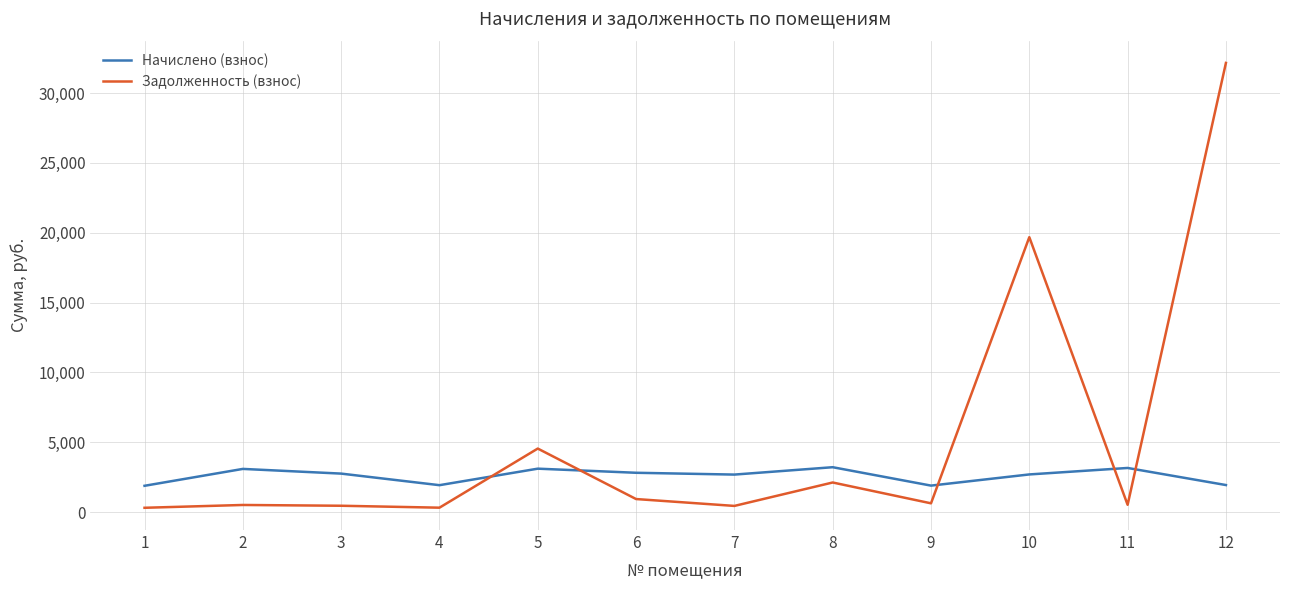

The value of Начислено (взнос) at 1 is 1888.7. True or false?

True